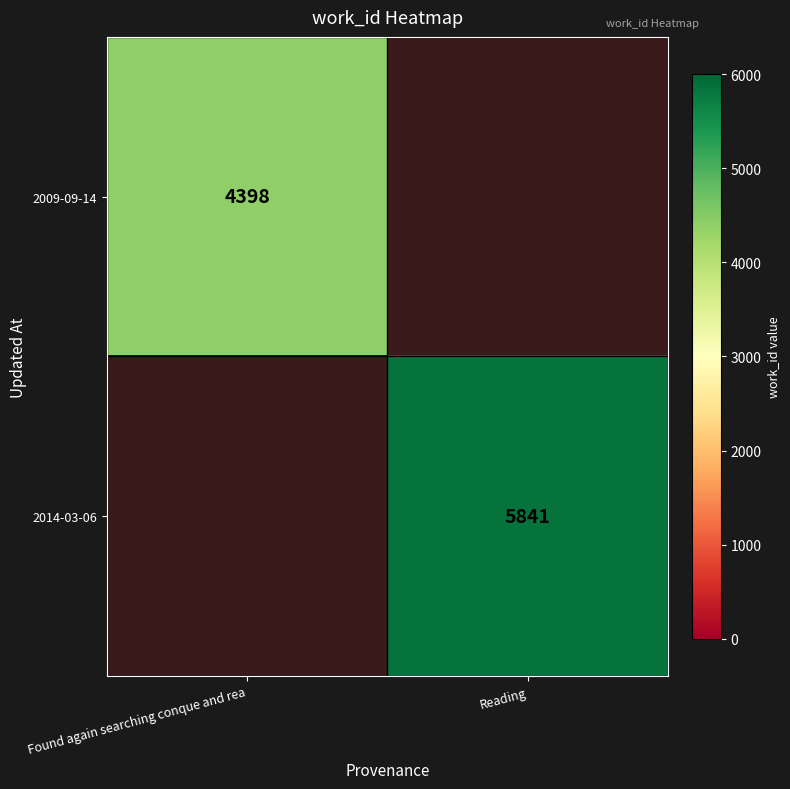

Is it true that 2014-03-06 equals 5841 at Reading?

True